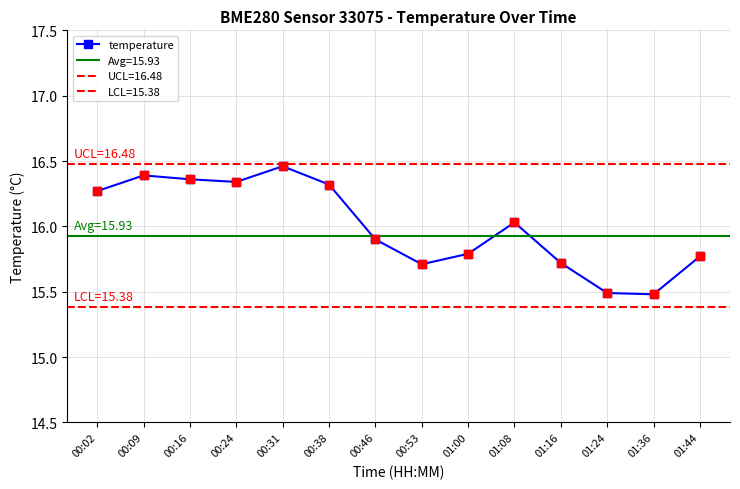

Which has a higher value, 01:36 or 01:08?

01:08